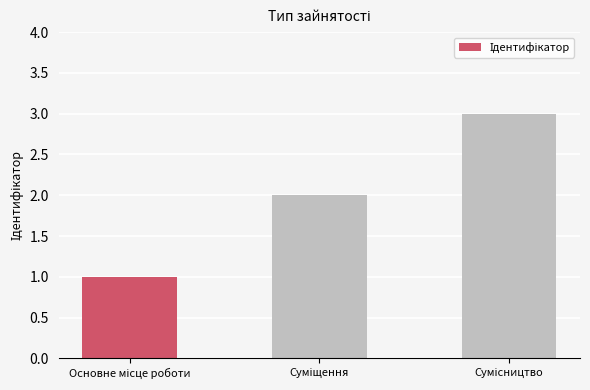

What is the value of the 3rd bar from the left?

3